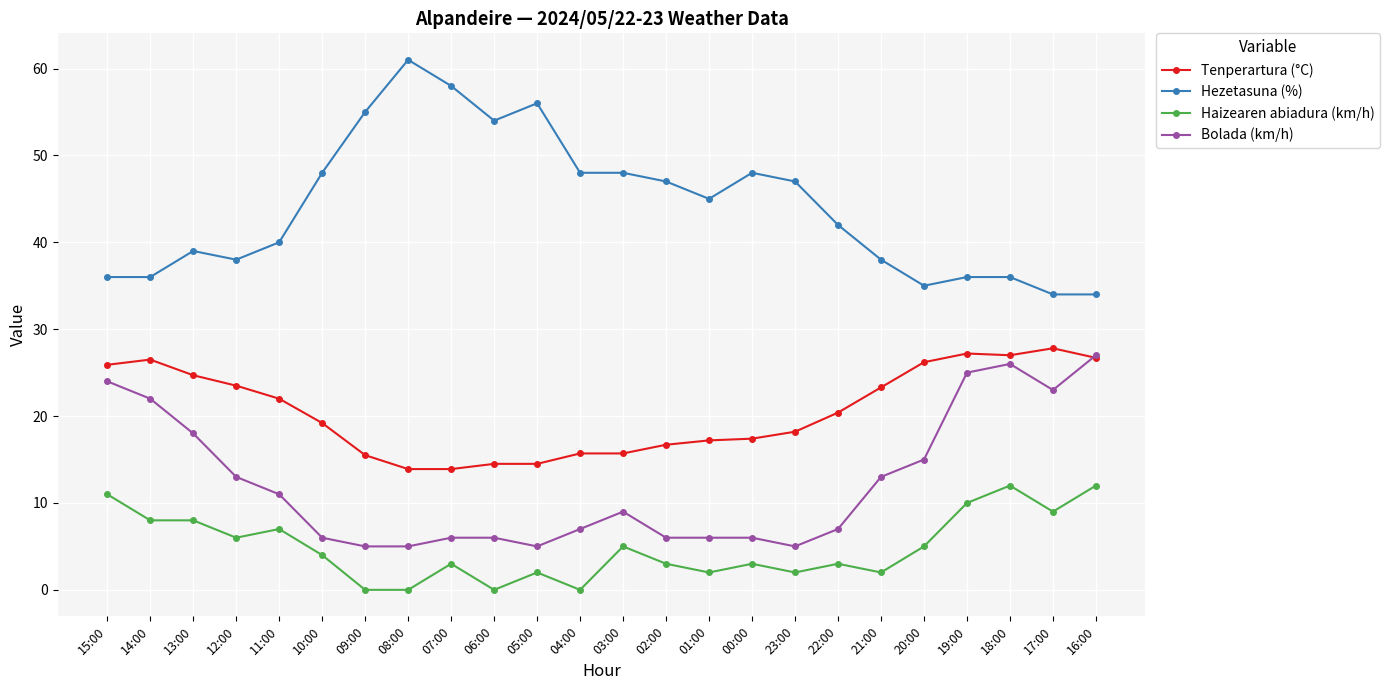

Between 08:00 and 21:00, which series saw the biggest shift?

Hezetasuna (%)